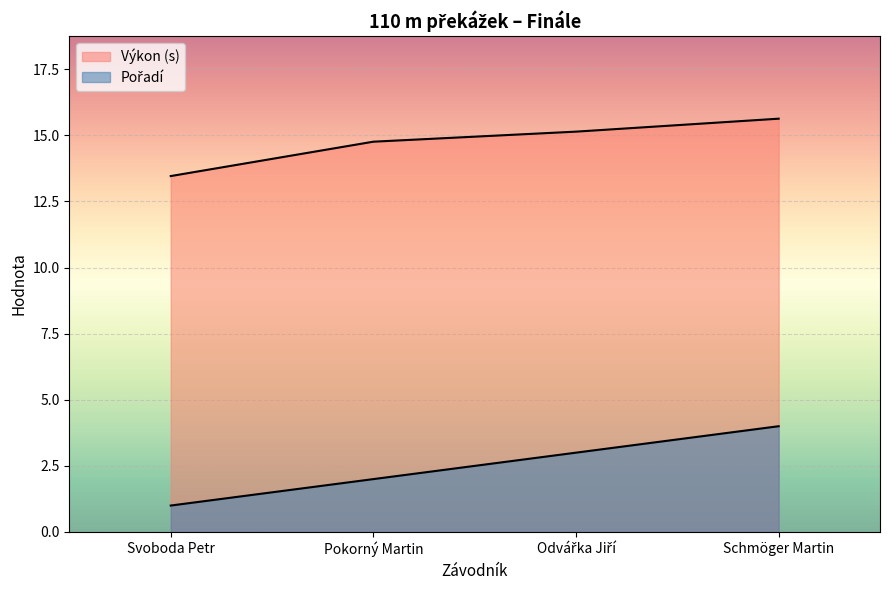

What is the minimum value for Pořadí?

1.0